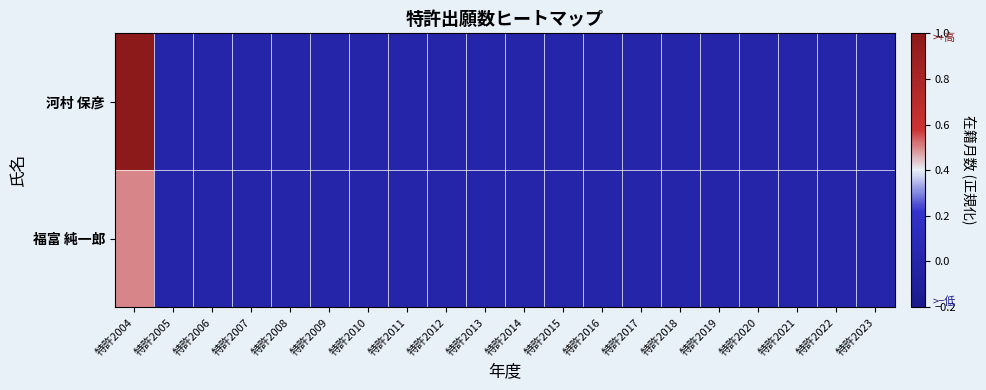

Which has a higher value, 特許2023 or 特許2008?

特許2023